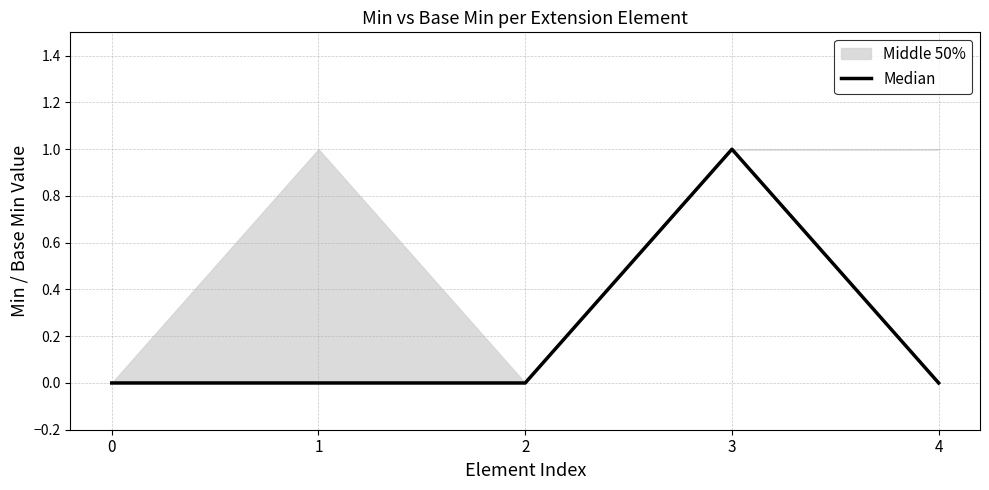

What is the sum of all values?

1